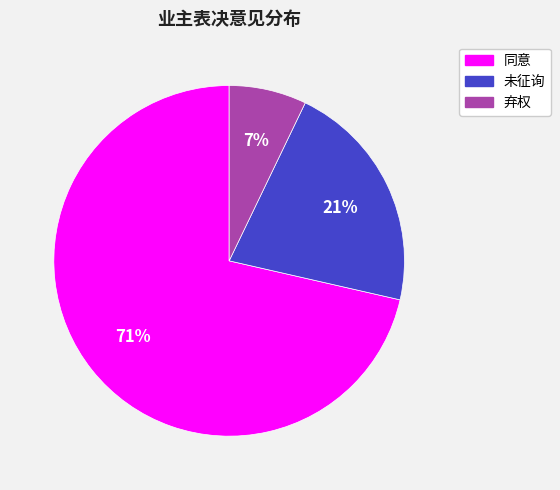

Rank the categories by value from lowest to highest.

弃权, 未征询, 同意